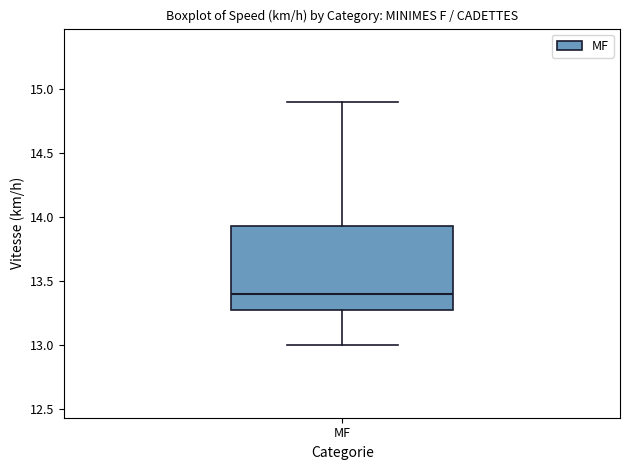

Read this box plot against the y-axis: the position of the median line, the range covered by the box, and the ends of both whiskers. The values are not printed on the chart, so give them approximately, as read against the axis.

median 13.40, box 13.30 to 13.95, whiskers 13.00 to 14.90